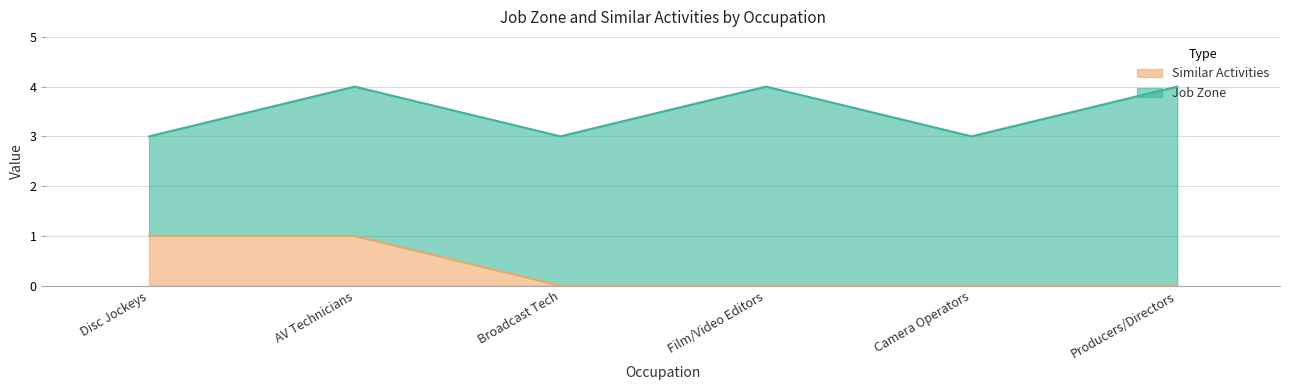

What is the total value across all series at AV Technicians?

4